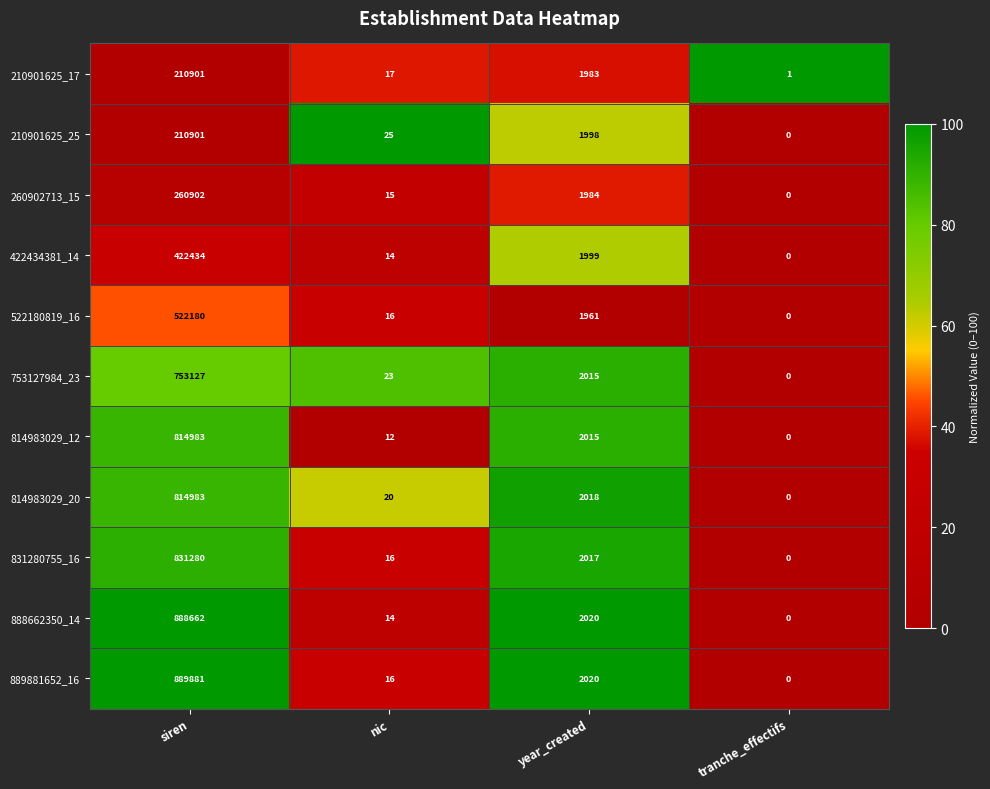

Which series has the largest range (max minus min)?

889881652_16